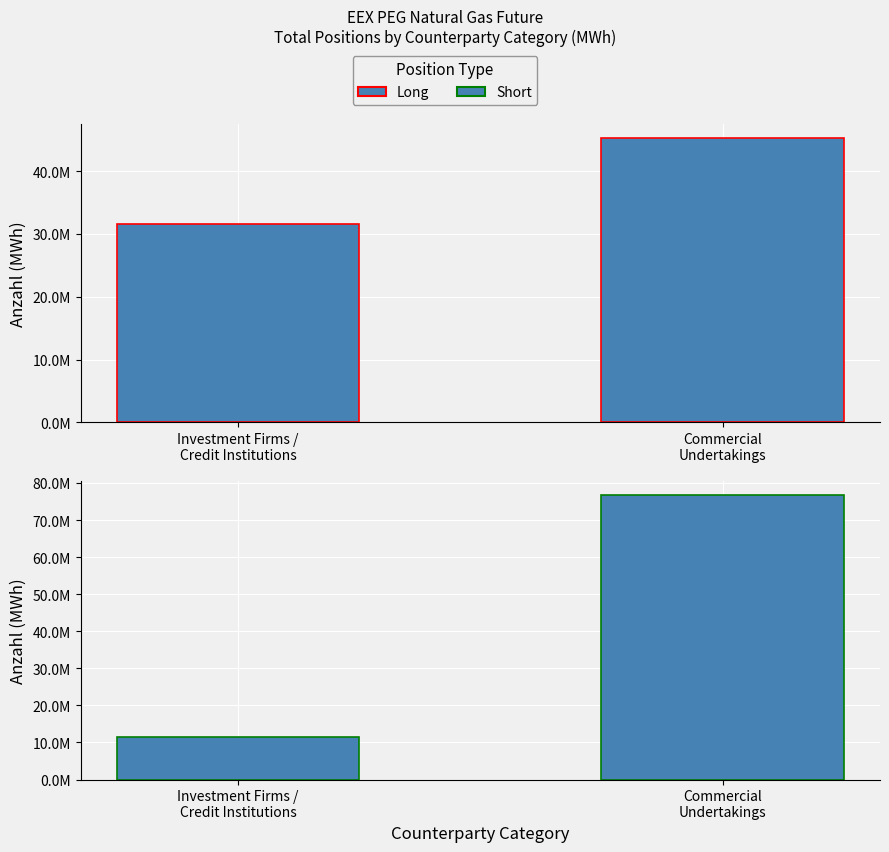

At which category does the chart reach its minimum across all series?

Investment Firms /
Credit Institutions